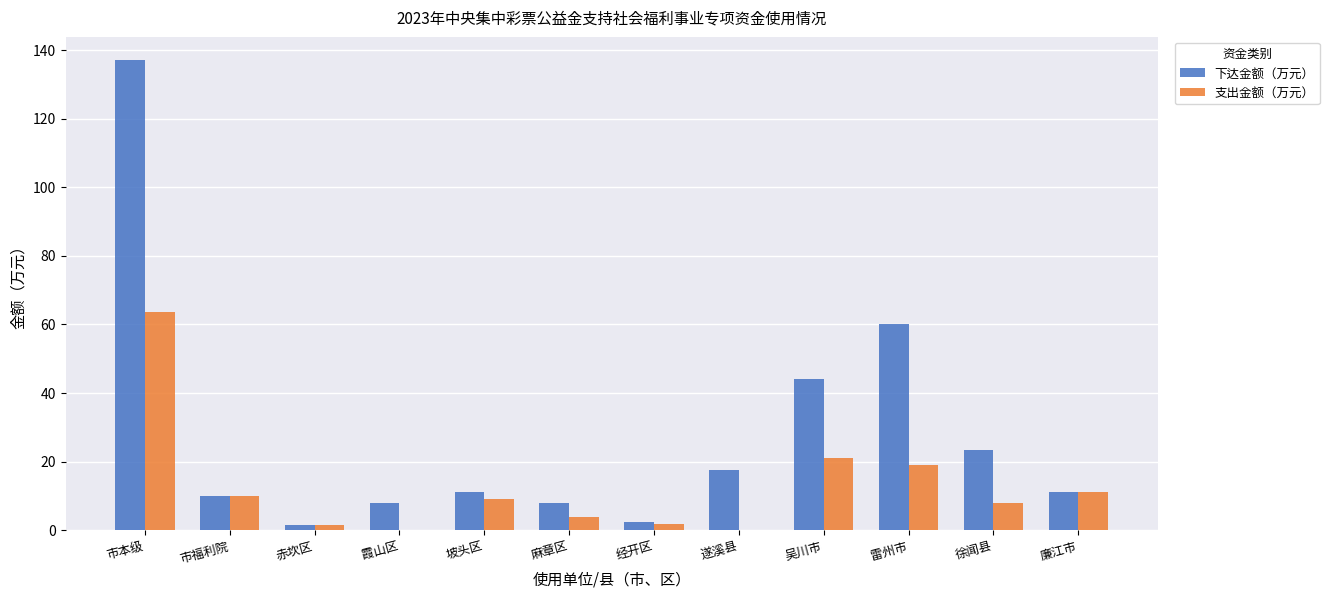

At which category is the sum across all series the highest?

市本级